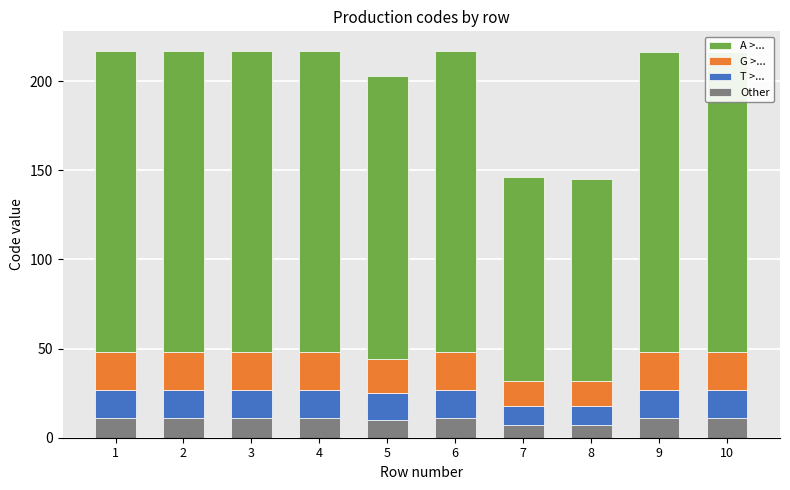

What are all the series names shown in the legend?

A >..., G >..., T >..., Other